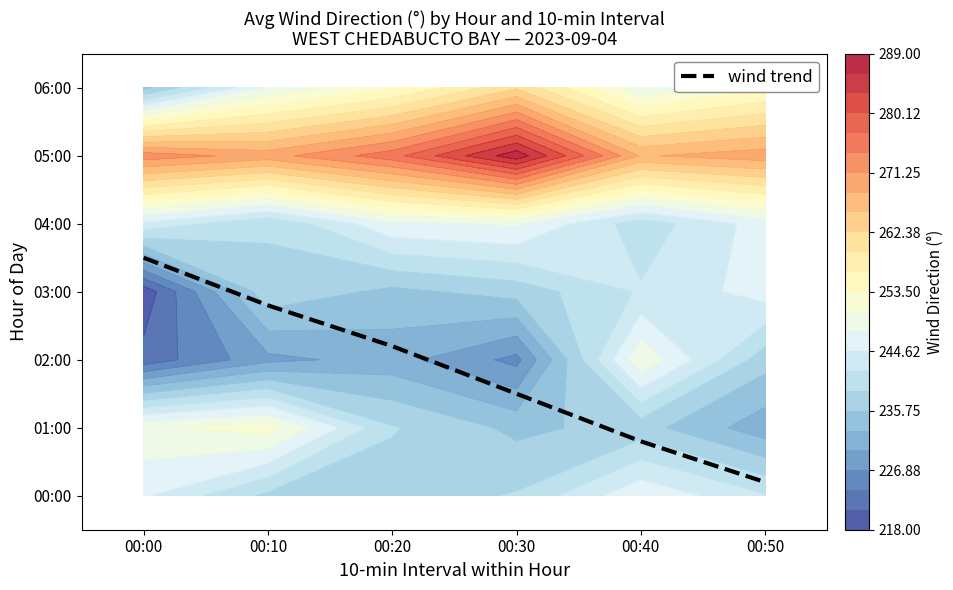

Where does the data first go above 2?

00:00